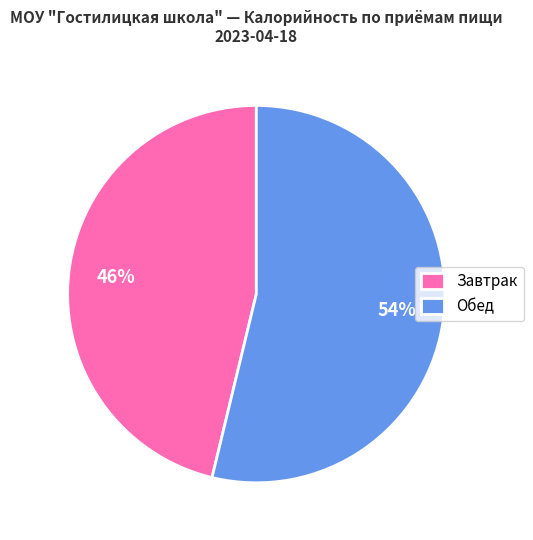

The Обед slice represents 67% of the pie. True or false?

False